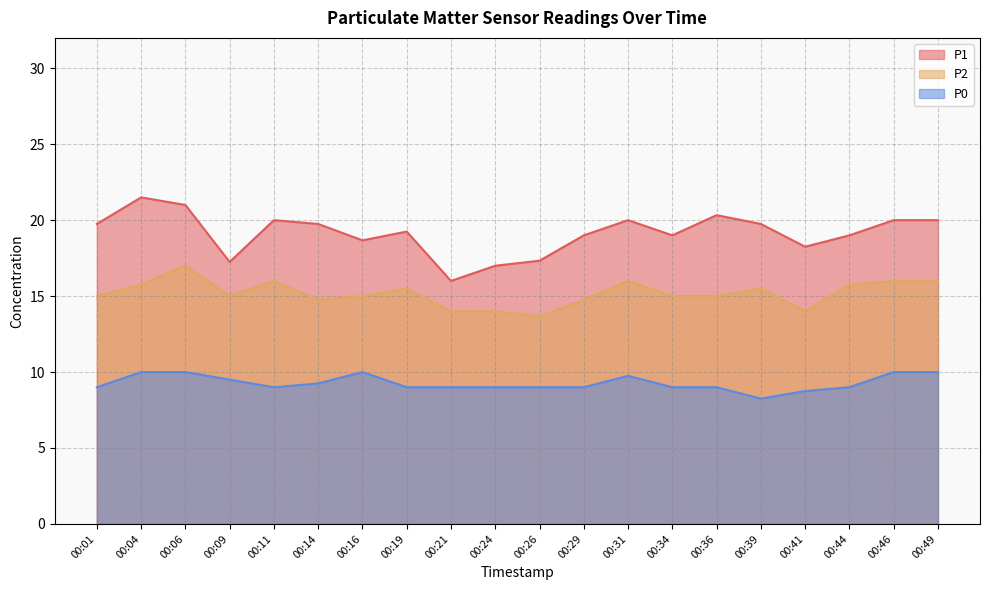

The value of P0 at 00:26 is 9.0. True or false?

True